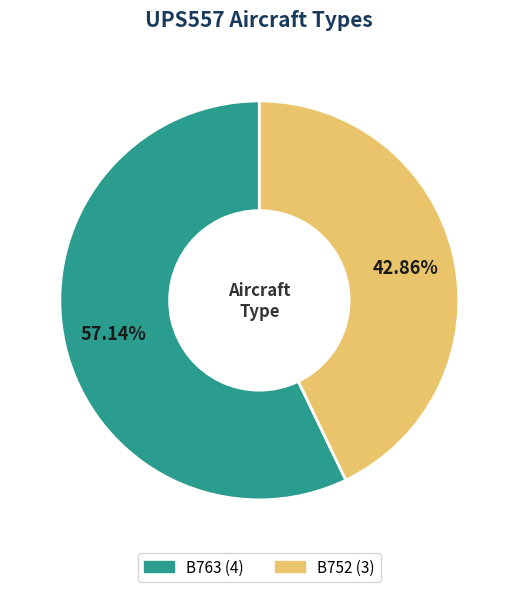

Is there a majority slice in this chart?

Yes